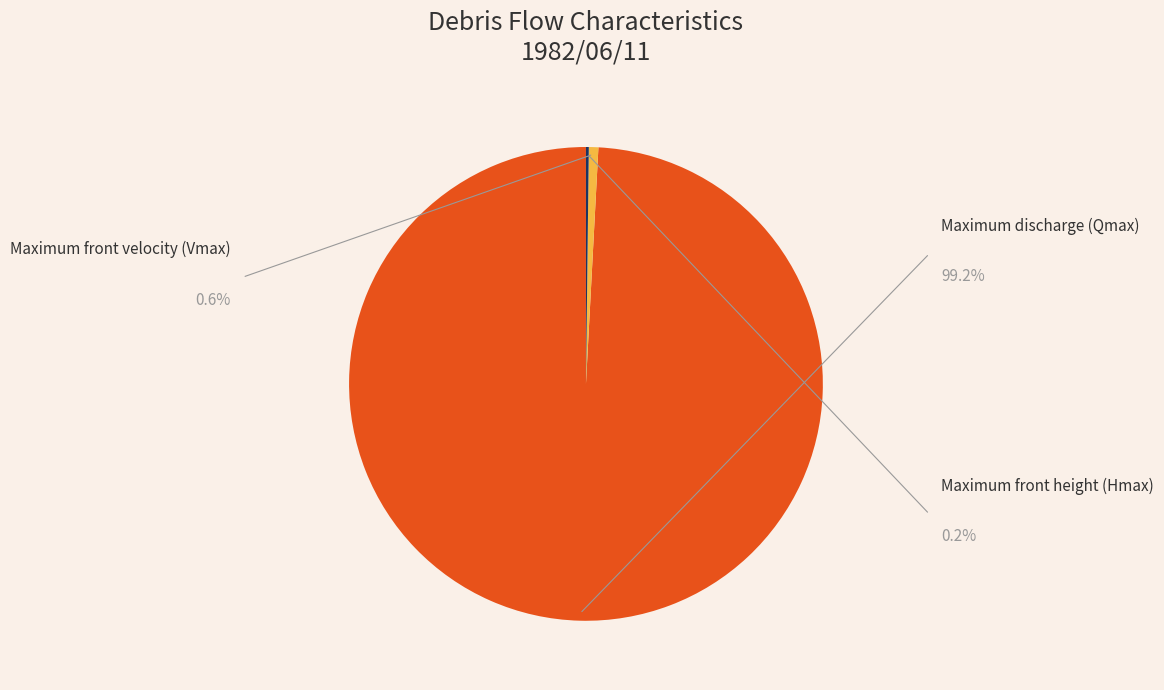

Does any single category account for the majority?

Yes